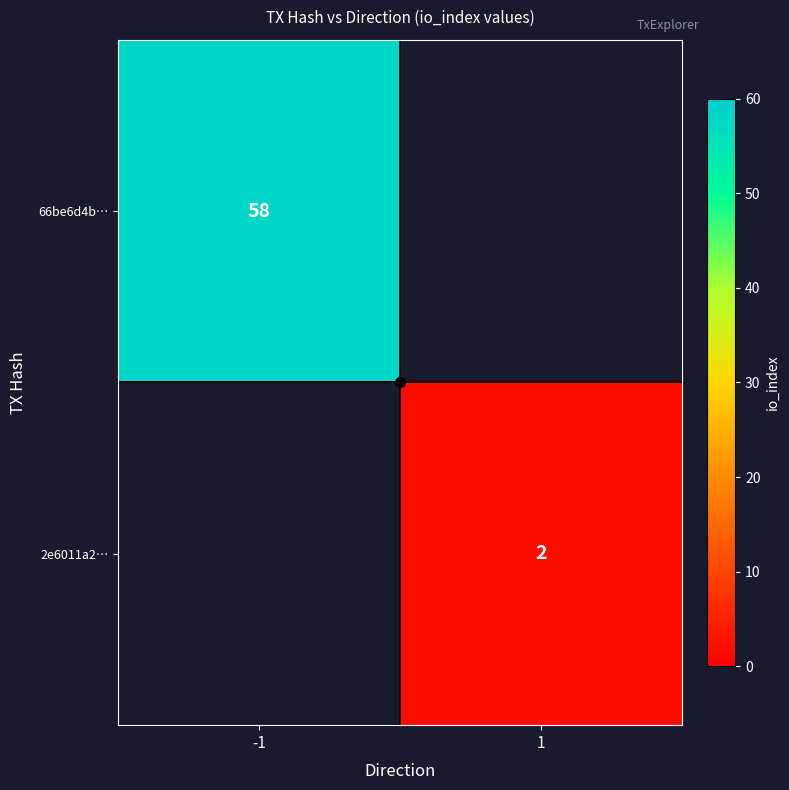

Is it true that 66be6d4b… equals 12 at -1?

False